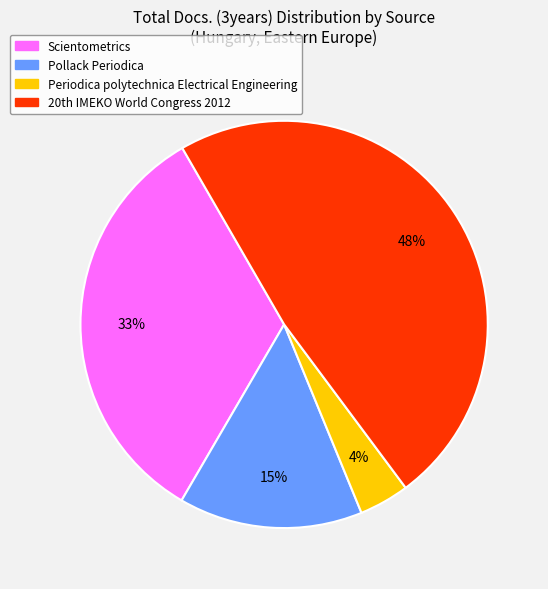

Between Periodica polytechnica Electrical Engineering and Pollack Periodica, which is larger?

Pollack Periodica